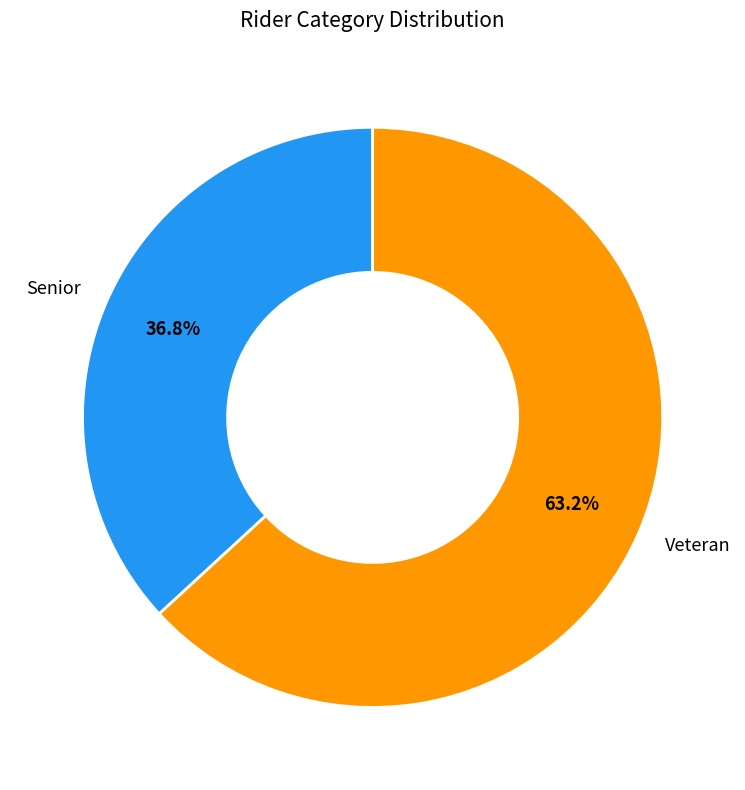

Which has a higher value, Veteran or Senior?

Veteran